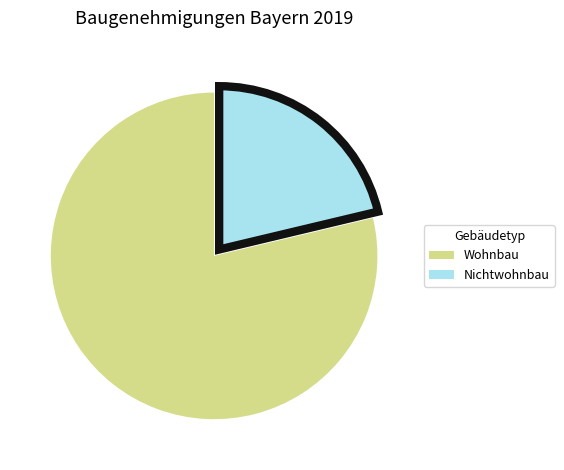

Which slice is the smallest?

Nichtwohnbau